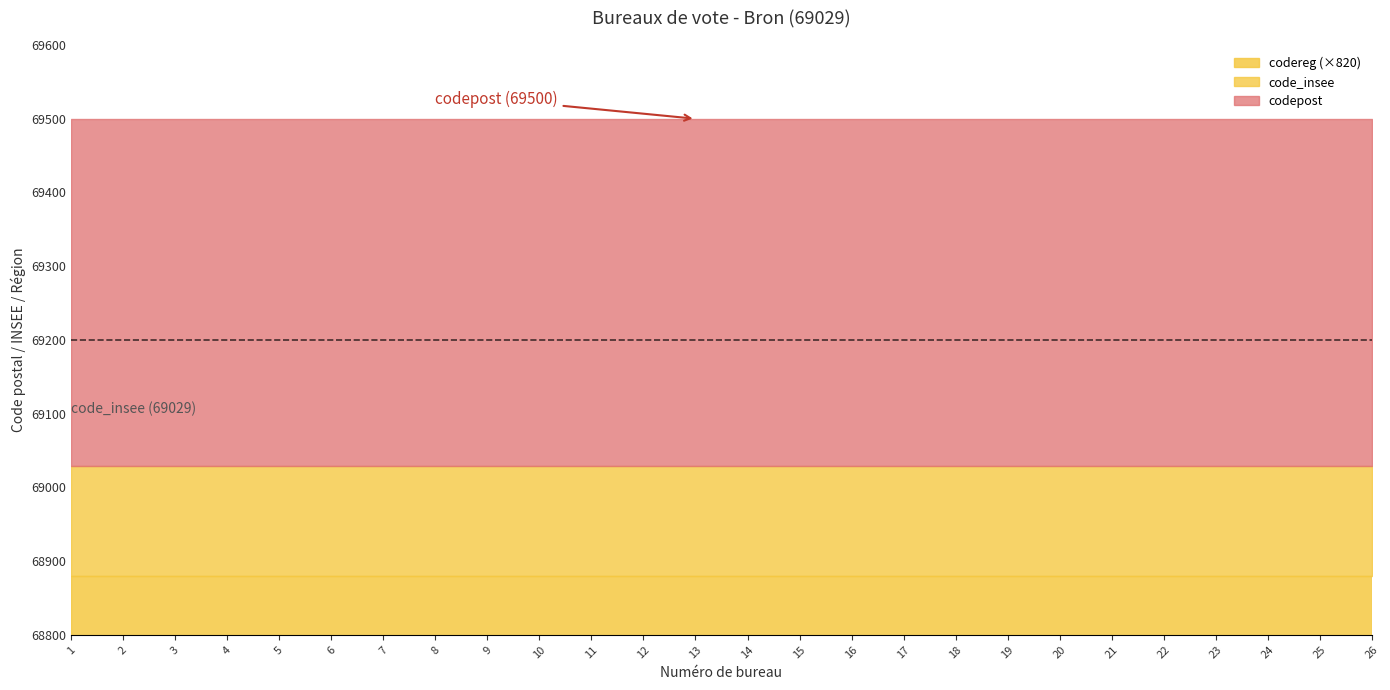

What is the spread (max minus min) of values at 19?

69416